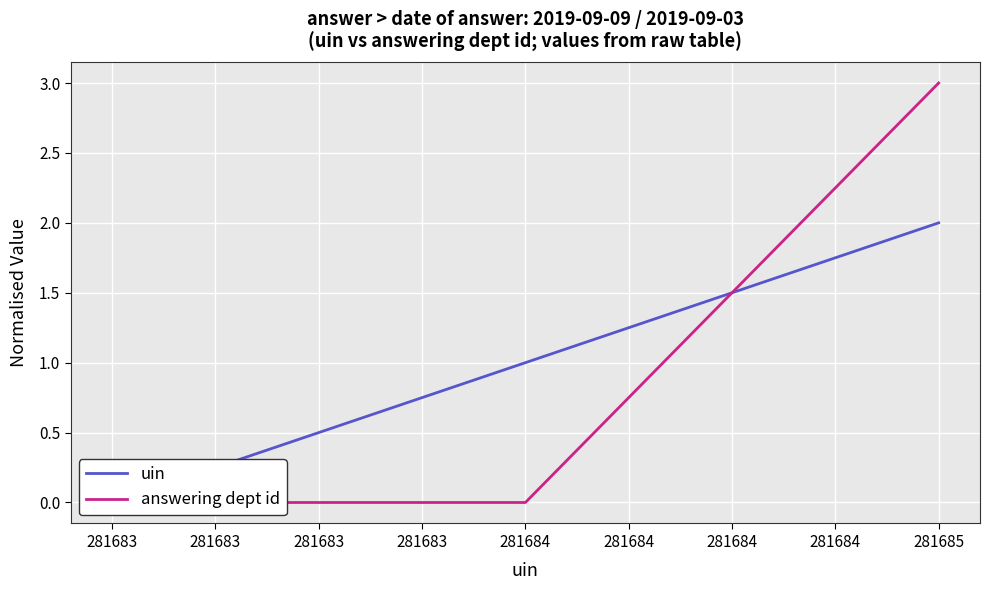

Which series has the largest range (max minus min)?

answering dept id